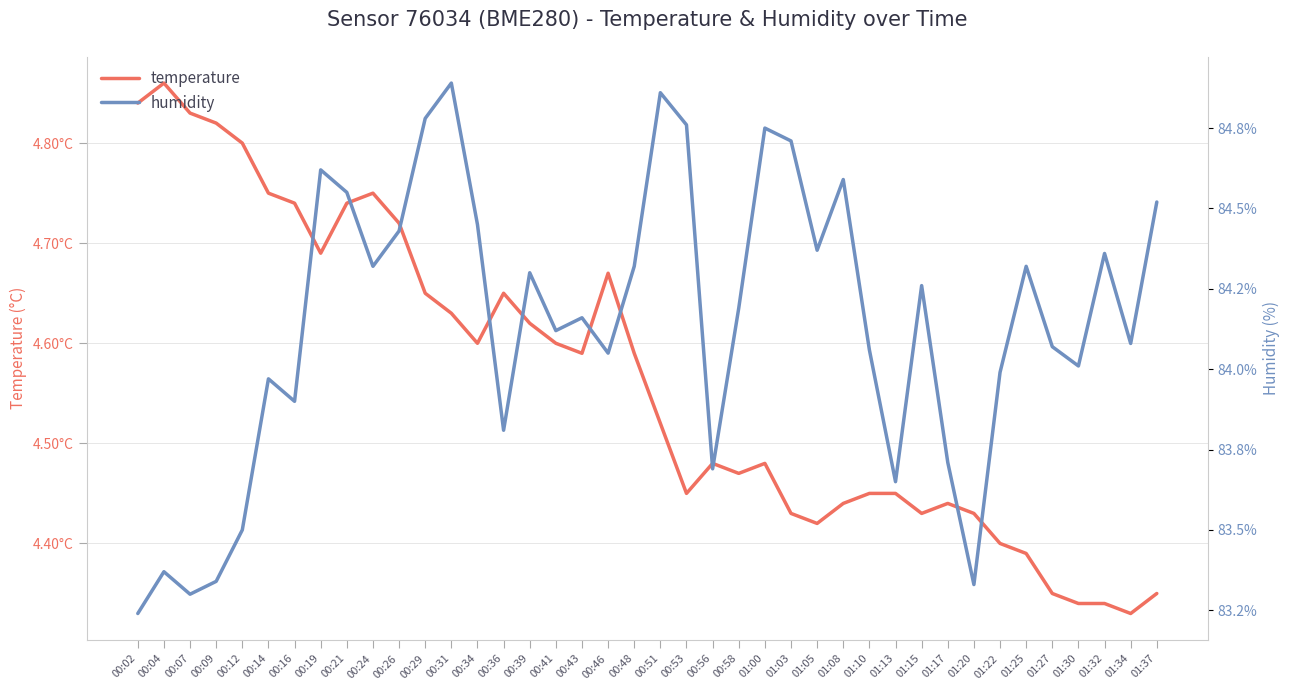

Is the value of temperature at 01:22 greater than the value of humidity at 01:08?

No